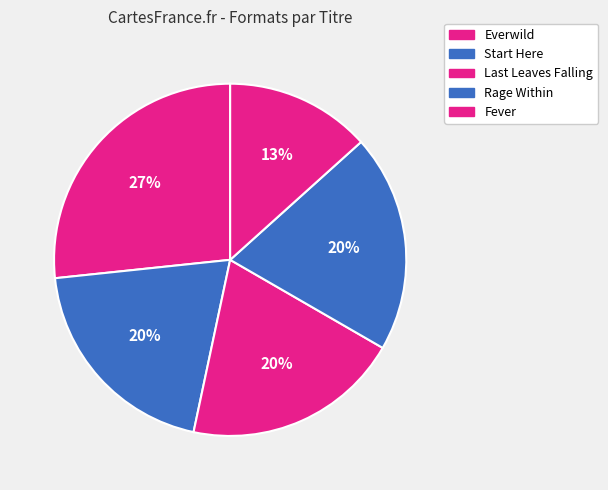

What is the smallest slice in the pie chart?

Fever